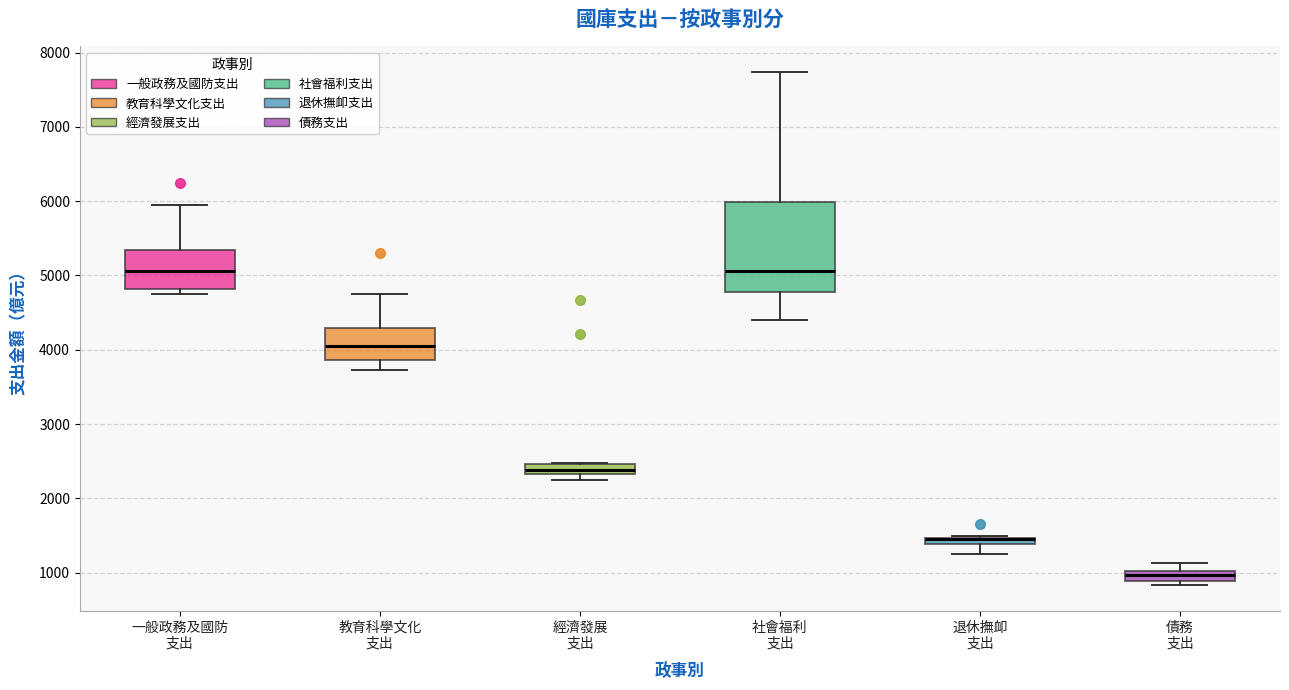

Comparing the boxes themselves (not the whiskers), which one is the tallest?

社會福利 支出